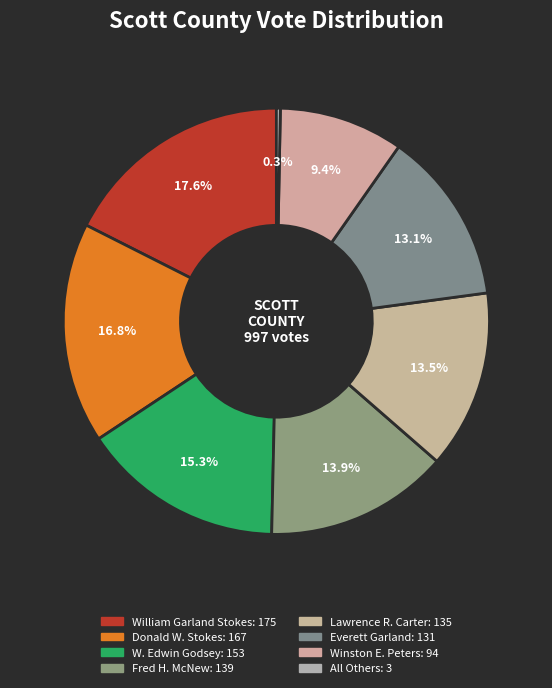

Is it true that Fred H. McNew is 14% of the pie?

True